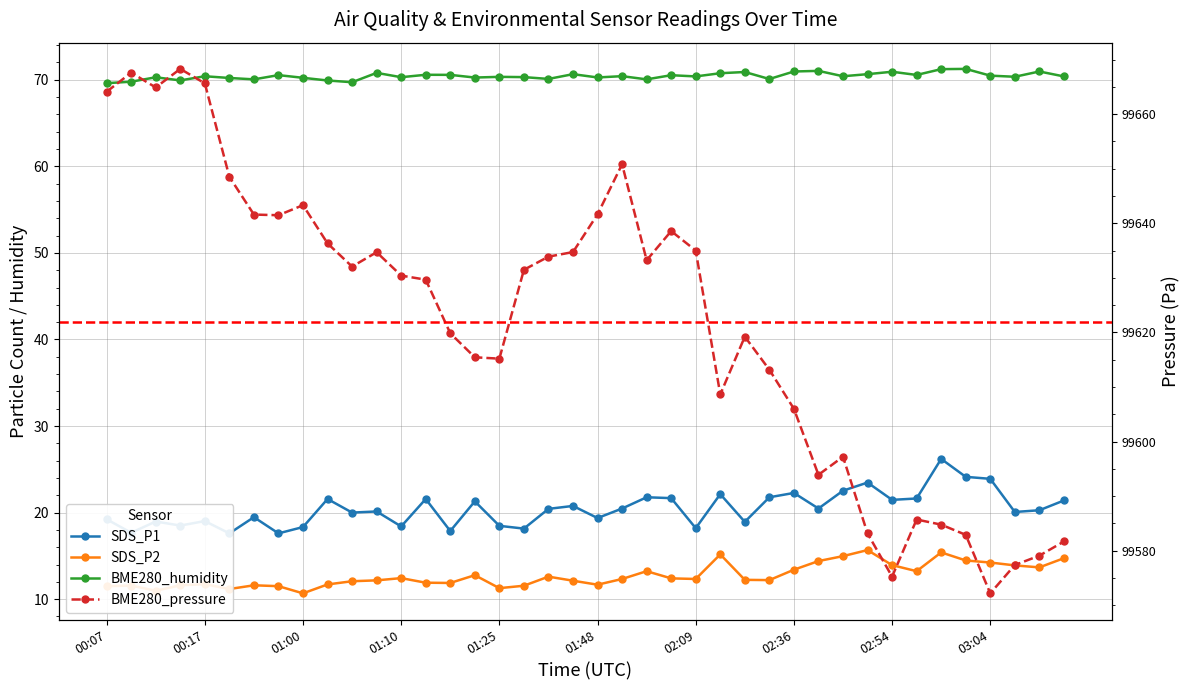

What is the sum of all SDS_P1 values?

817.2